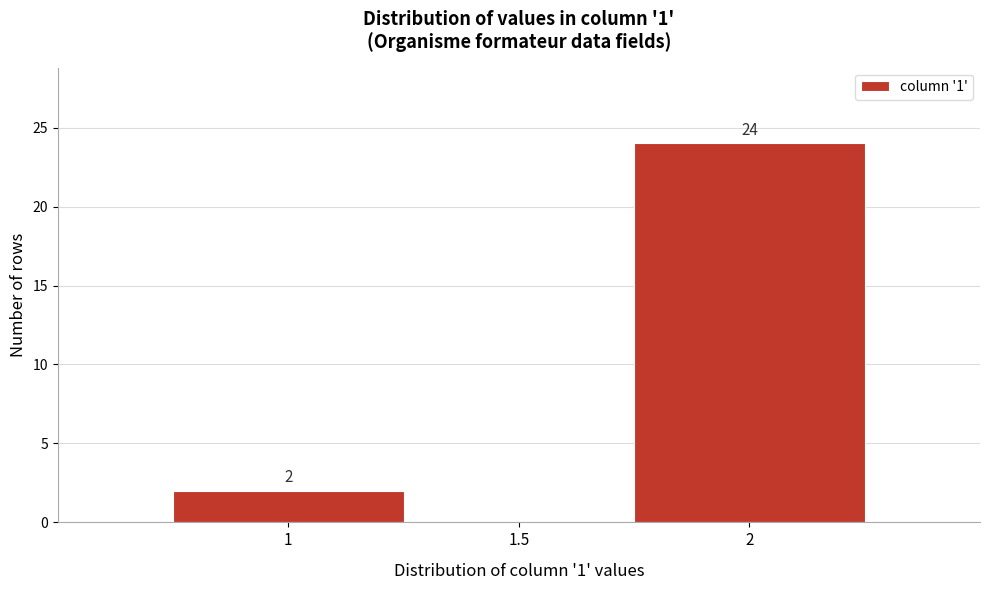

Over which range of the x-axis is the bar tallest?

1.75 to 2.25